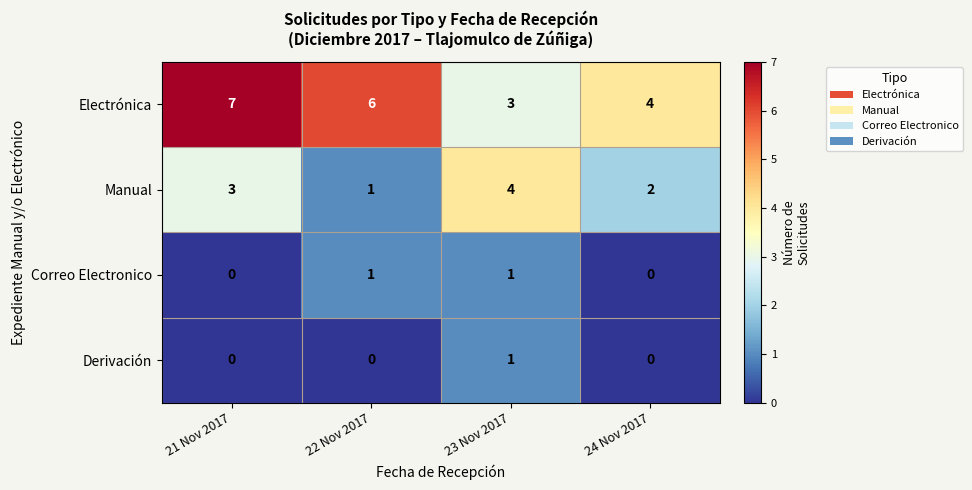

What is the difference between the second highest and minimum values in the Electrónica series?

3